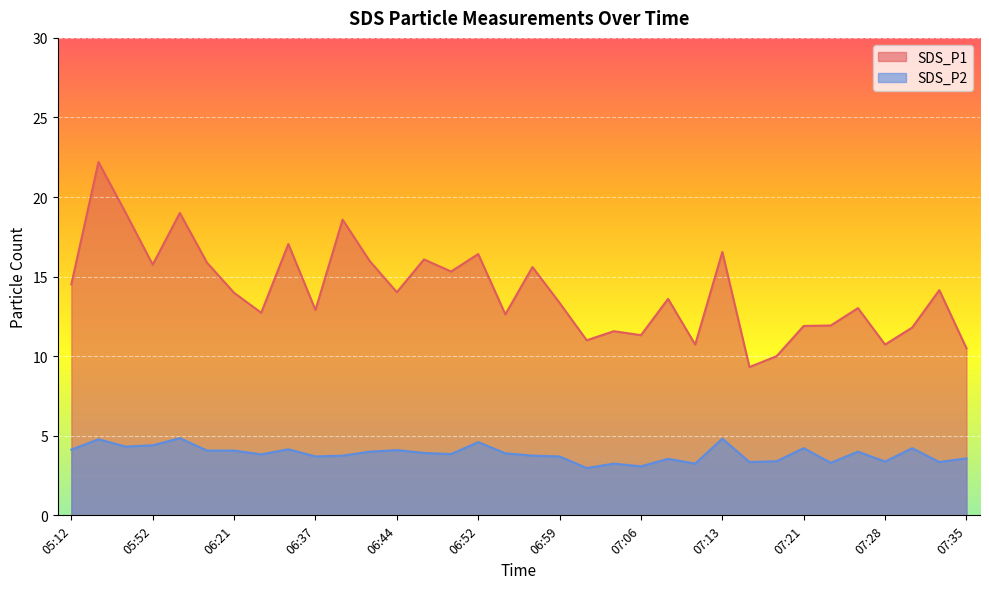

At which label does SDS_P1 first exceed 13?

05:12